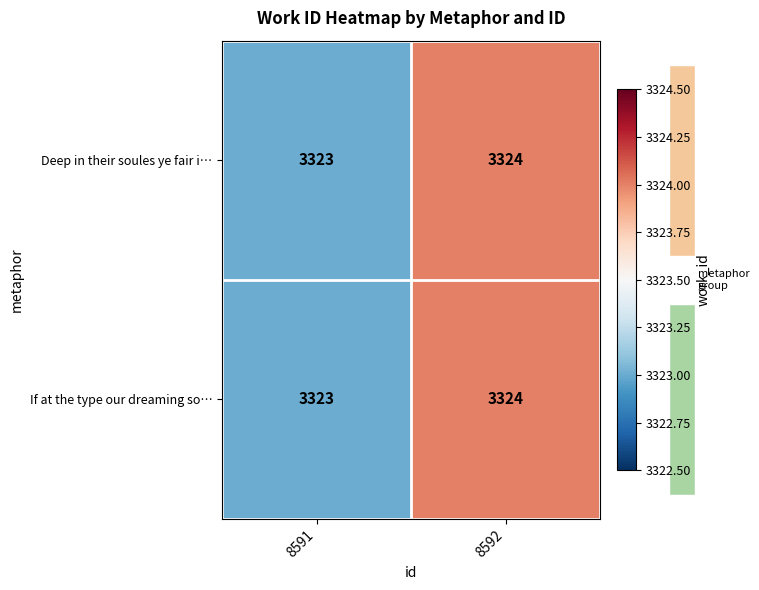

At which label is Deep in their soules ye fair i… closest to 3323?

8591